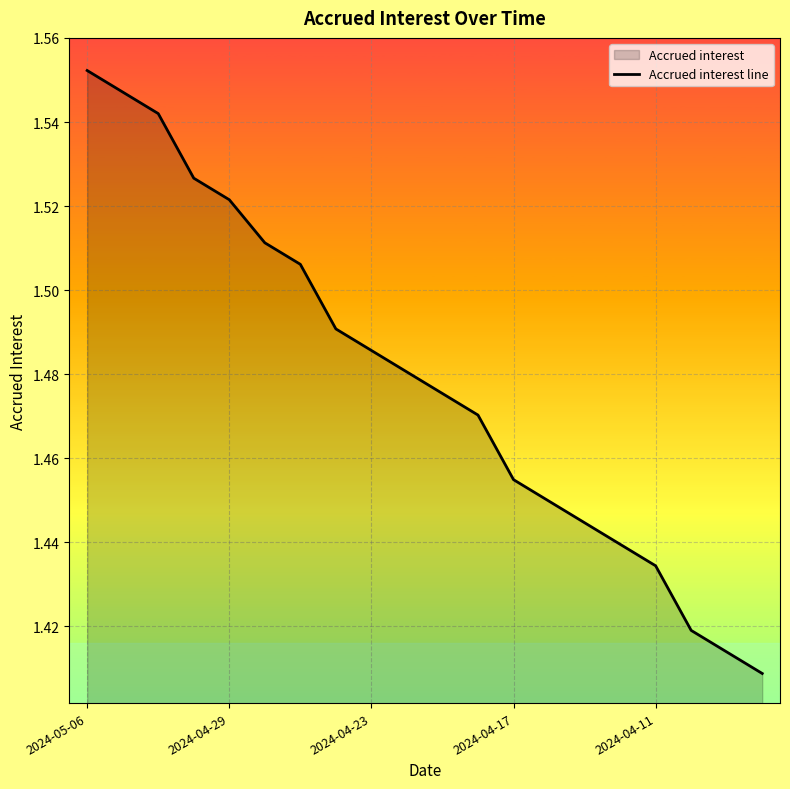

At which category does the chart reach its peak across all series?

2024-05-06